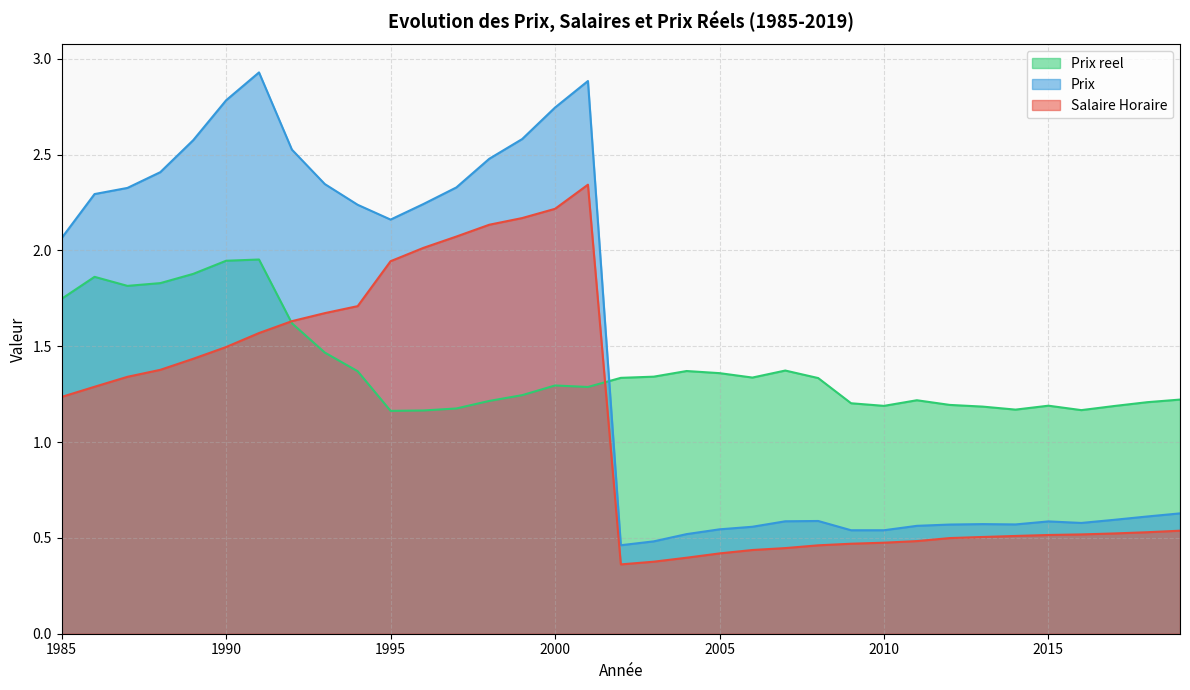

Reading right to left, extract all data points from this chart.

Salaire Horaire: 2019=0.5	2018=0.5	2017=0.5	2016=0.5	2015=0.5	2014=0.5	2013=0.5	2012=0.5	2011=0.5	2010=0.5	2009=0.5	2008=0.5	2007=0.4	2006=0.4	2005=0.4	2004=0.4	2003=0.4	2002=0.4	2001=2.3	2000=2.2	1999=2.2	1998=2.1	1997=2.1	1996=2.0	1995=1.9	1994=1.7	1993=1.7	1992=1.6	1991=1.6	1990=1.5	1989=1.4	1988=1.4	1987=1.3	1986=1.3	1985=1.2
Prix reel: 2019=1.2	2018=1.2	2017=1.2	2016=1.2	2015=1.2	2014=1.2	2013=1.2	2012=1.2	2011=1.2	2010=1.2	2009=1.2	2008=1.3	2007=1.4	2006=1.3	2005=1.4	2004=1.4	2003=1.3	2002=1.3	2001=1.3	2000=1.3	1999=1.2	1998=1.2	1997=1.2	1996=1.2	1995=1.2	1994=1.4	1993=1.5	1992=1.6	1991=2.0	1990=1.9	1989=1.9	1988=1.8	1987=1.8	1986=1.9	1985=1.7
Prix: 2019=0.6	2018=0.6	2017=0.6	2016=0.6	2015=0.6	2014=0.6	2013=0.6	2012=0.6	2011=0.6	2010=0.5	2009=0.5	2008=0.6	2007=0.6	2006=0.6	2005=0.5	2004=0.5	2003=0.5	2002=0.5	2001=2.9	2000=2.7	1999=2.6	1998=2.5	1997=2.3	1996=2.2	1995=2.2	1994=2.2	1993=2.3	1992=2.5	1991=2.9	1990=2.8	1989=2.6	1988=2.4	1987=2.3	1986=2.3	1985=2.1